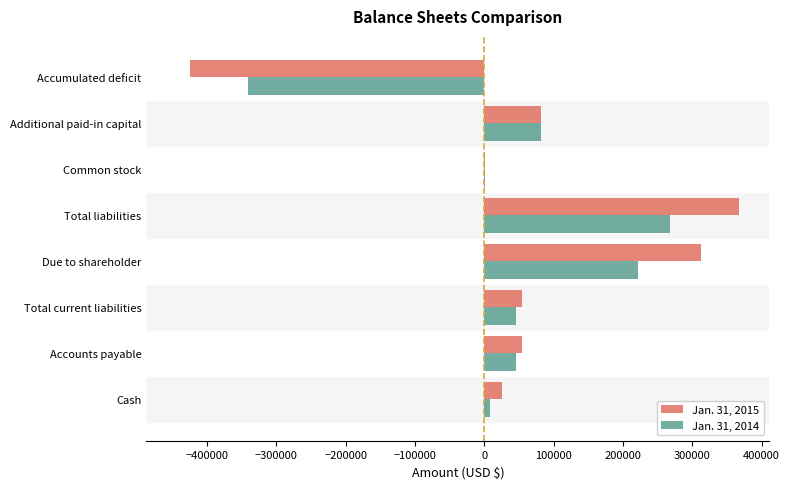

At which category is the sum across all series the highest?

Total liabilities